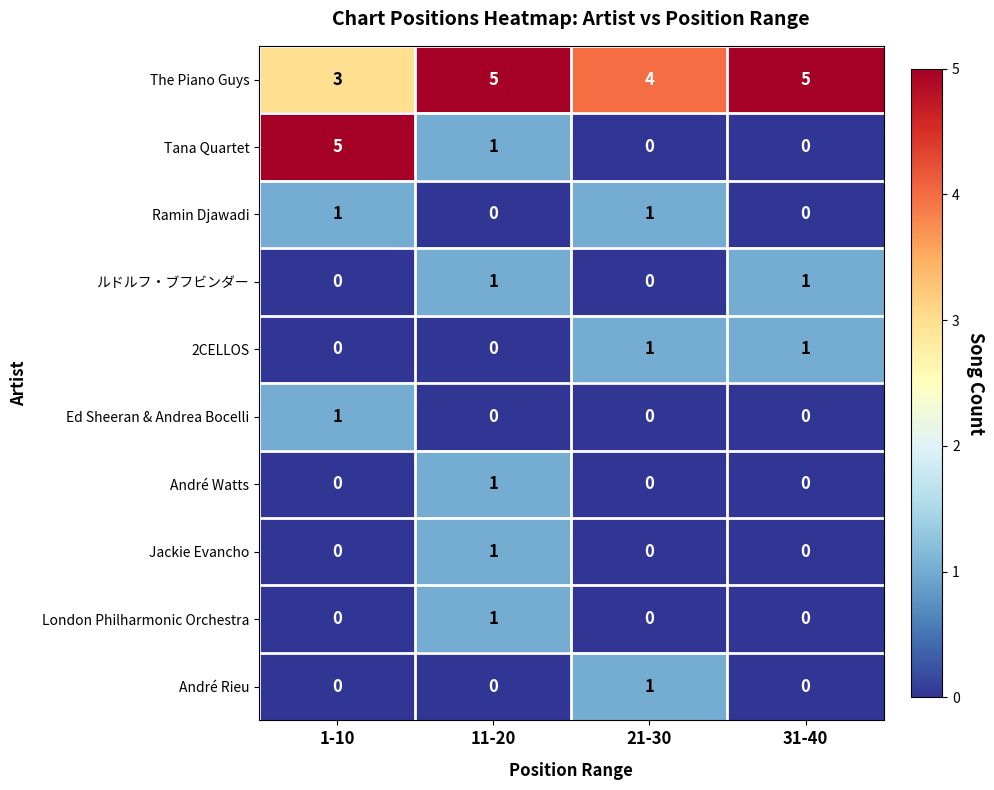

What is the difference between the Tana Quartet values at 1-10 and 21-30?

5